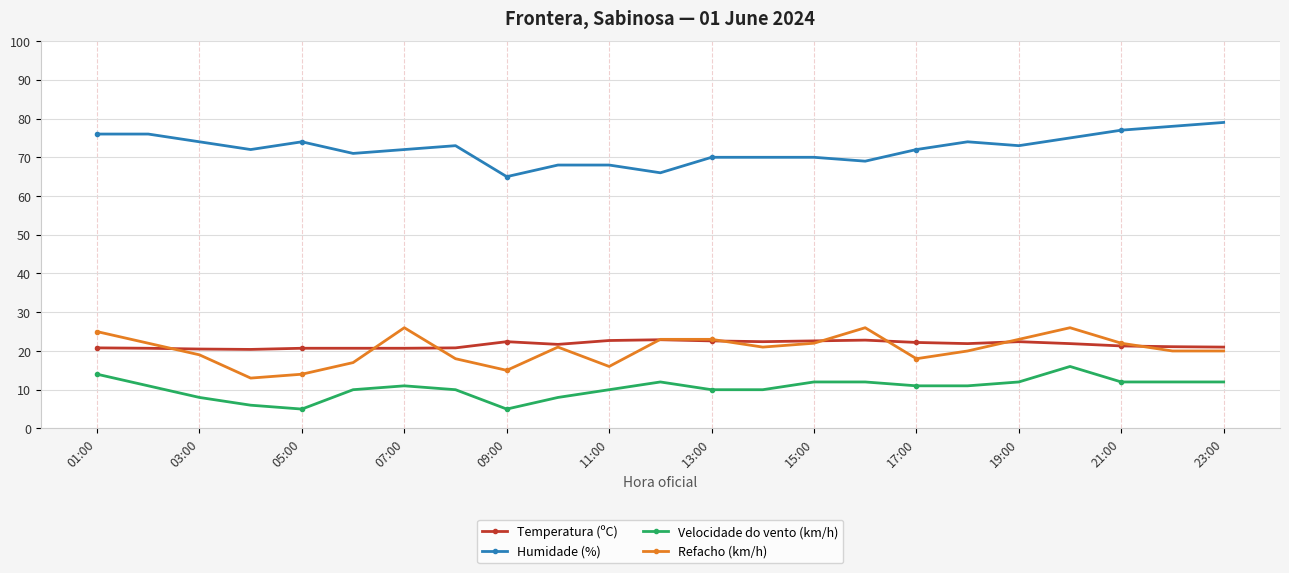

What is the minimum value for Refacho (km/h)?

13.0